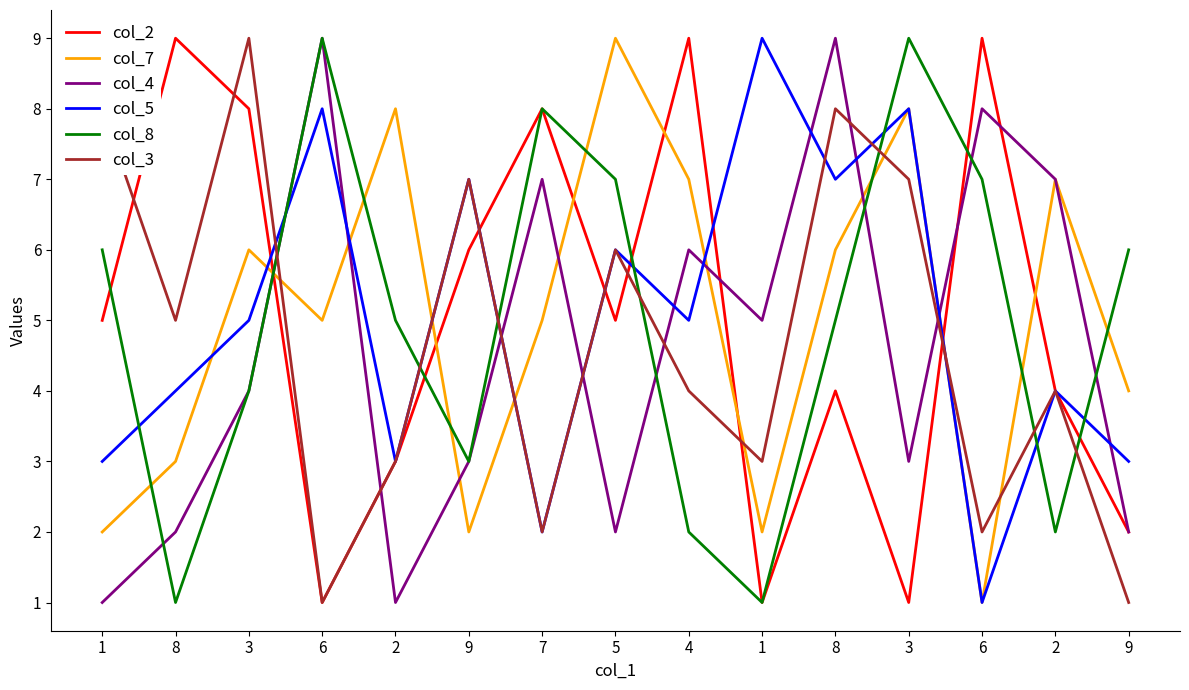

What is the label of the 5th point from the right?

8